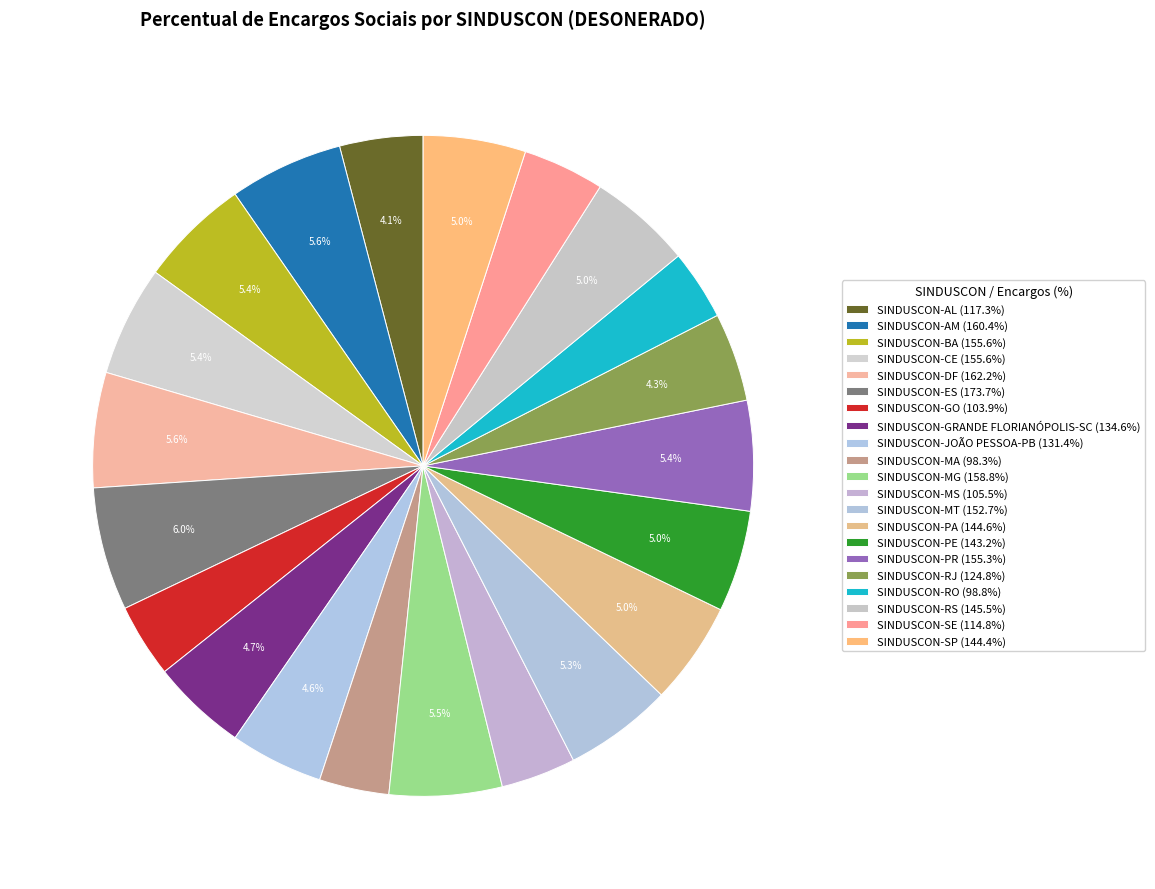

How many slices are in this pie chart?

21